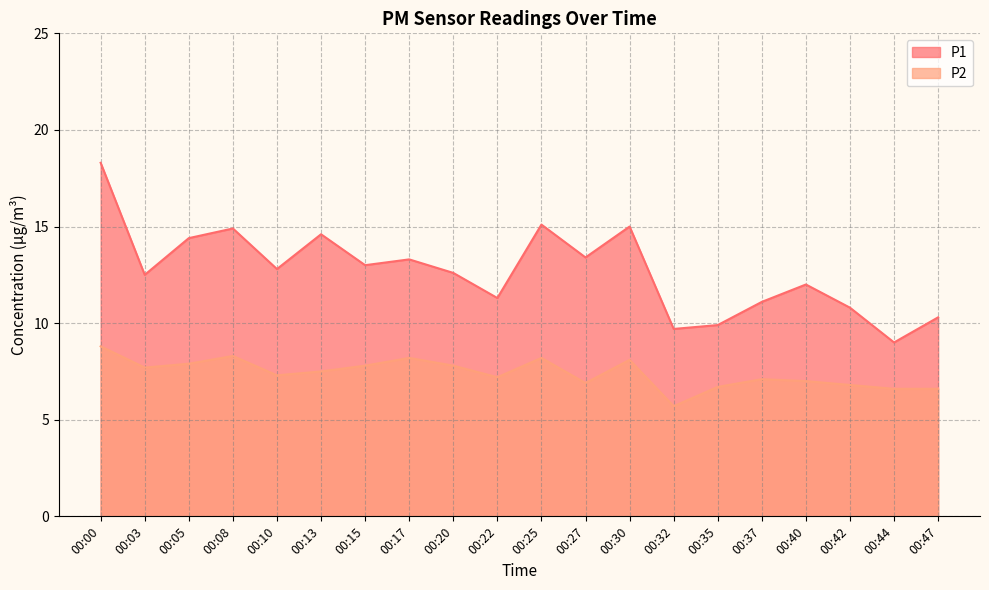

What is the approximate value of P2 at 00:40?

7.0